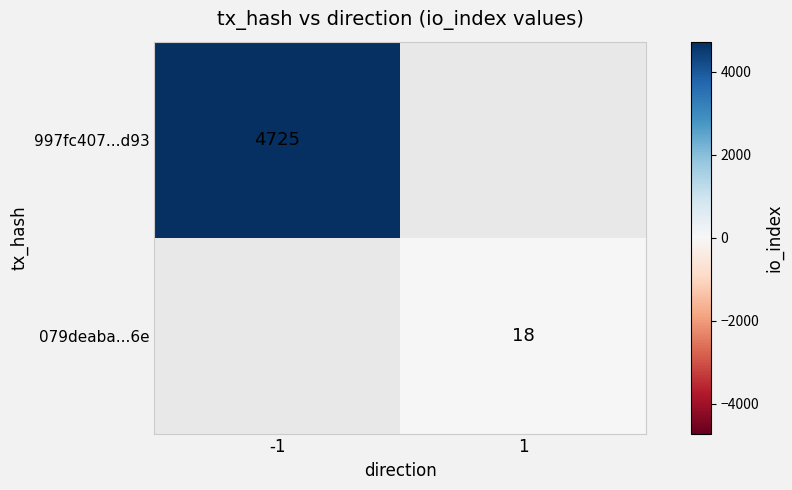

Is it true that 079deaba...6e equals 18 at 1?

True